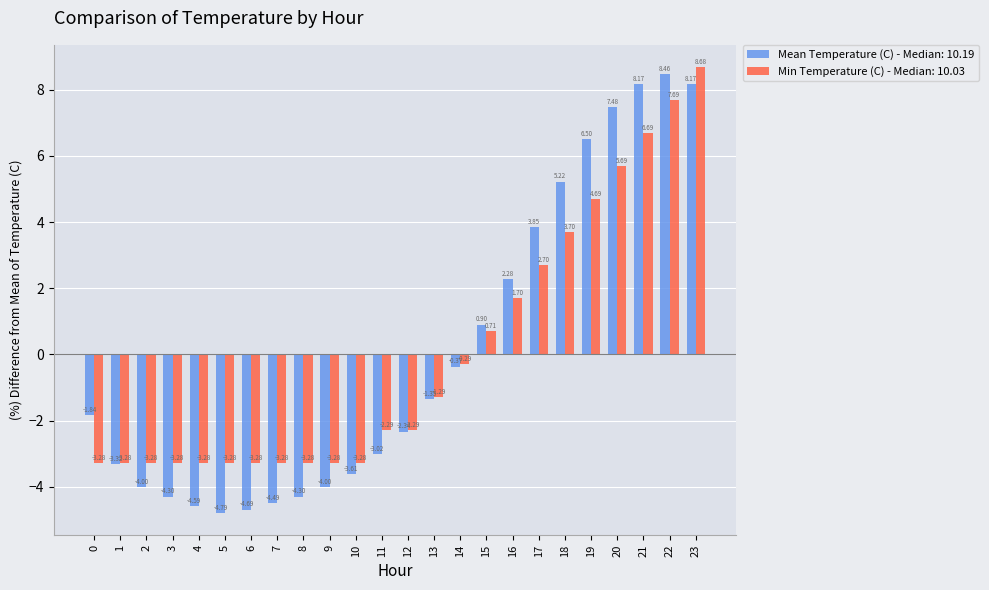

What is the spread (max minus min) of values at 10?

0.3